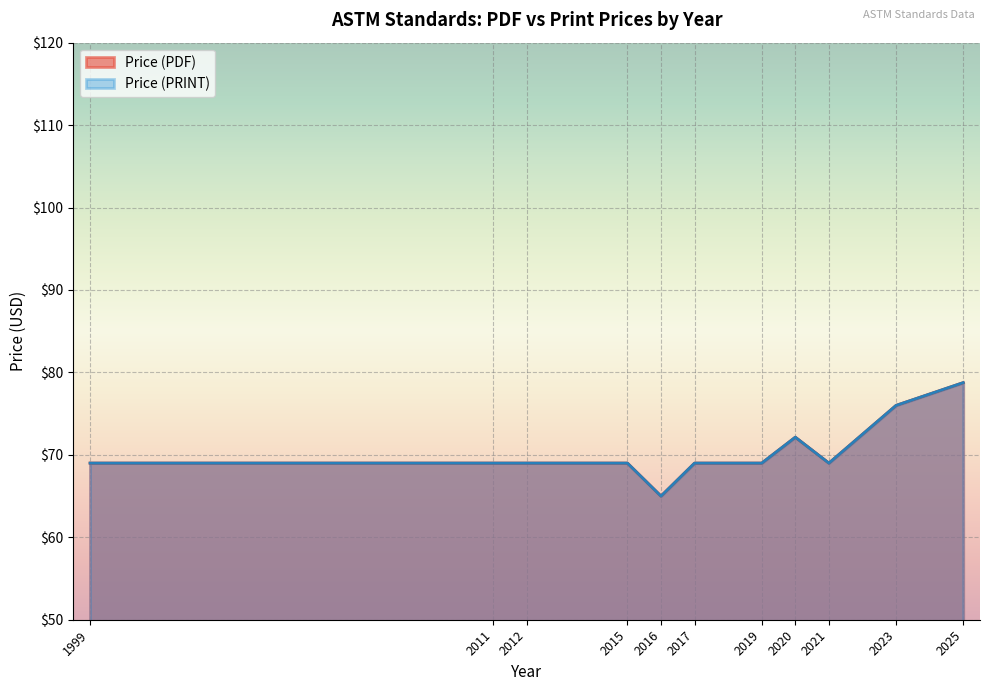

Does the chart display data point markers on the line(s)?

No